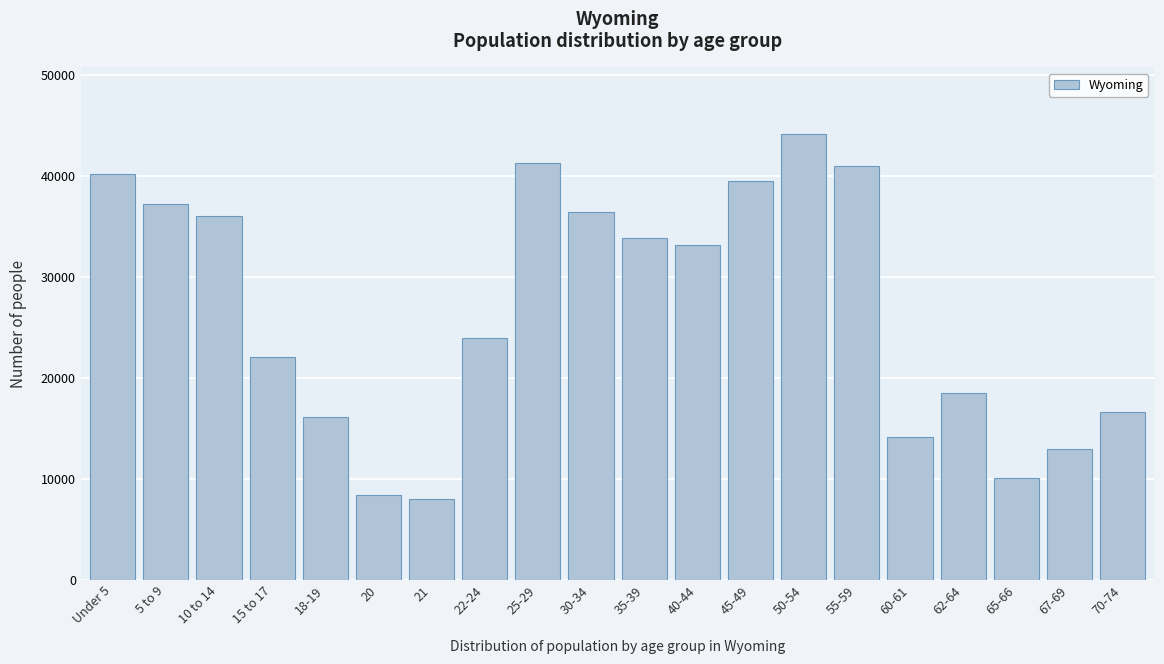

Reading right to left, transcribe all the data shown in this chart.

16594	12940	10034	18444	14123	40946	44105	39472	33105	33861	36373	41276	23967	7974	8377	16111	22031	35955	37213	40203